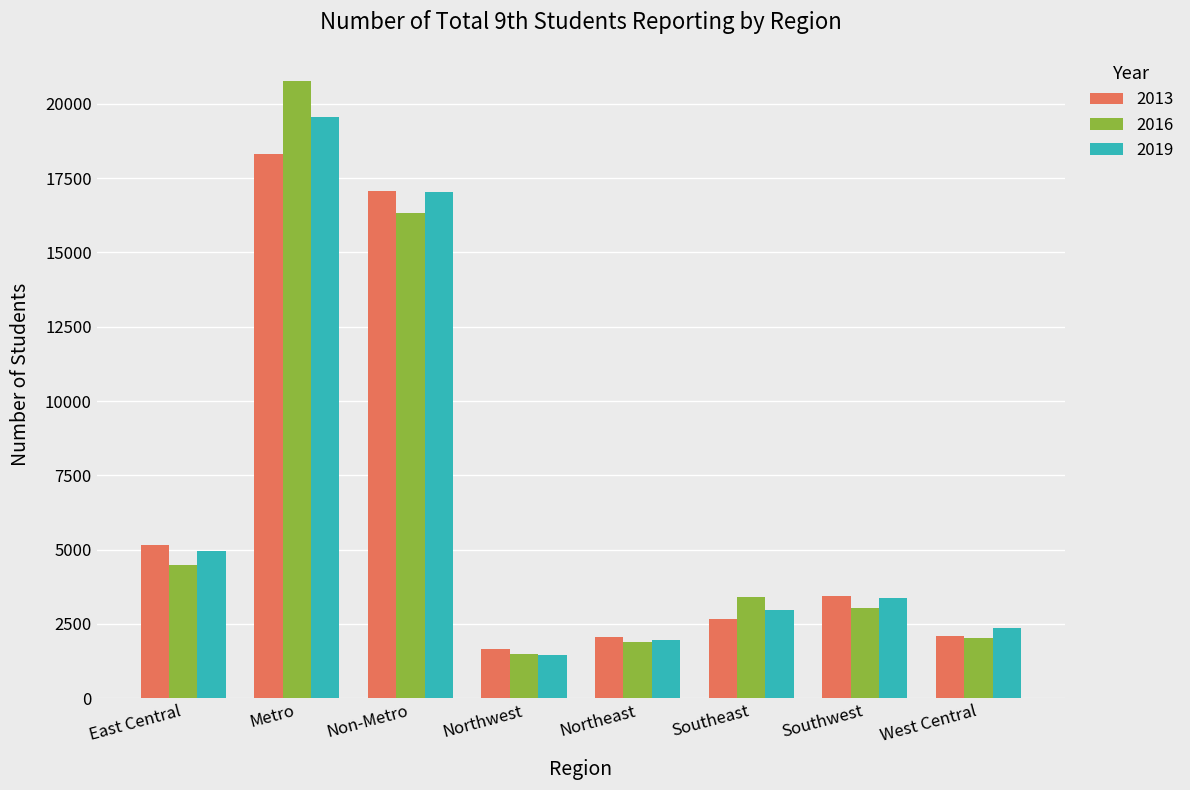

What is the average value of the 2013 series?

6557